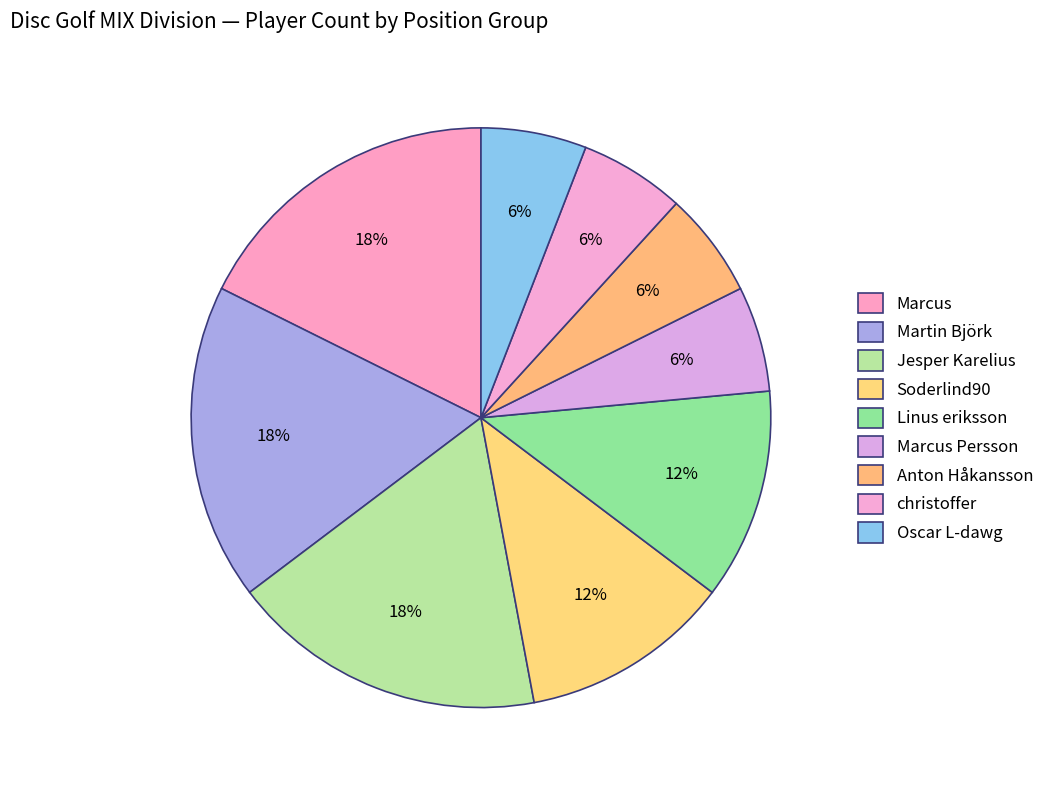

True or false: Linus eriksson accounts for 12% of the total.

True